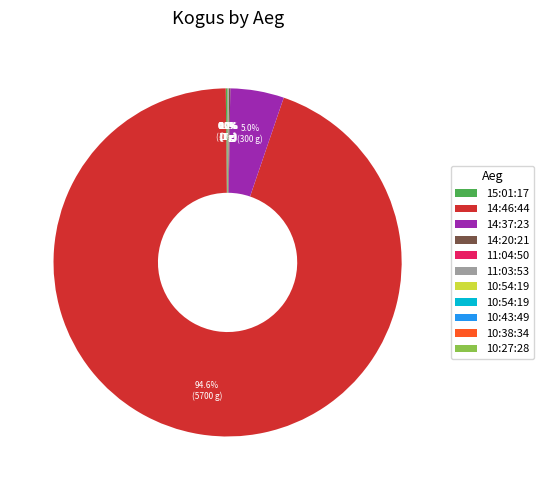

Does any single category account for the majority?

Yes